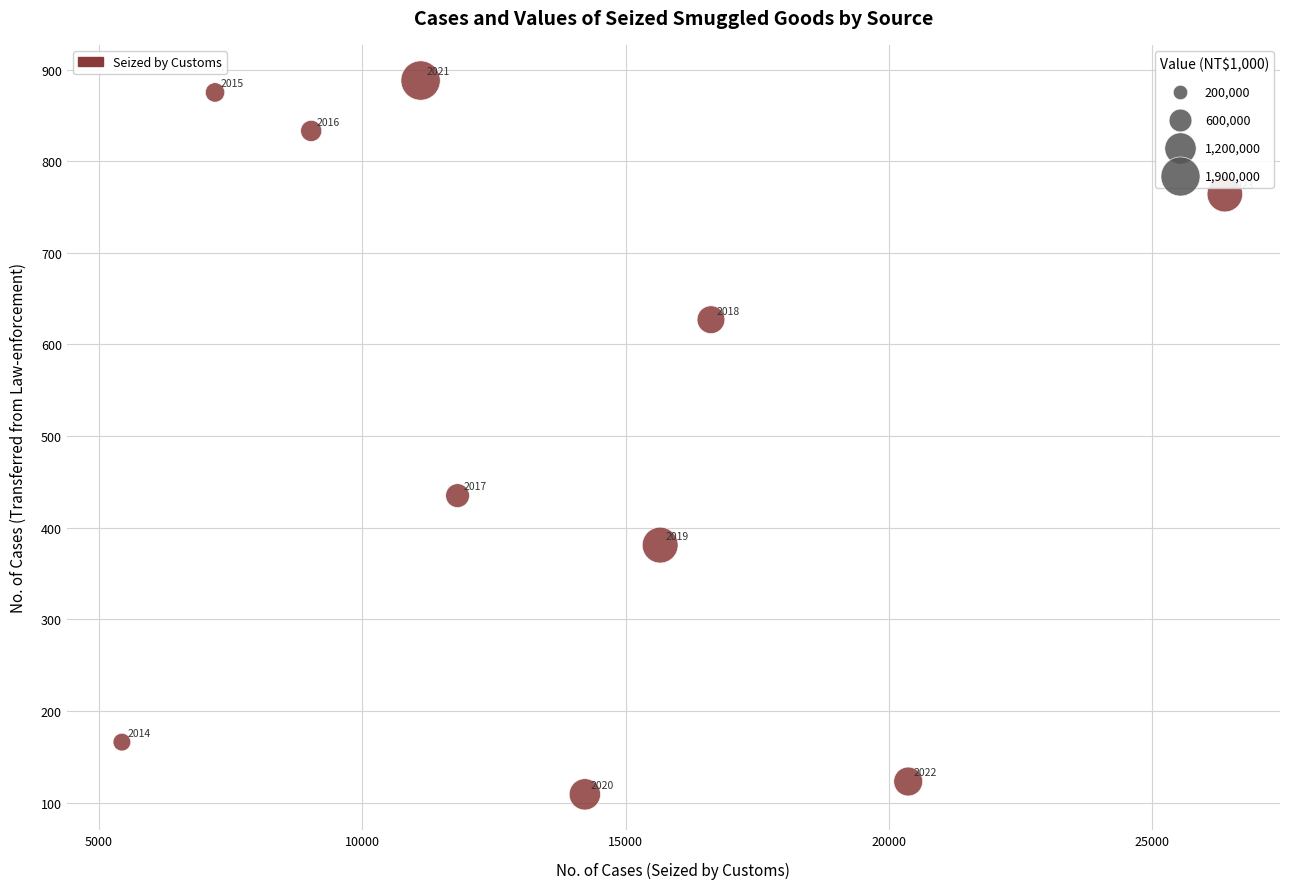

What is the average Y value?

520